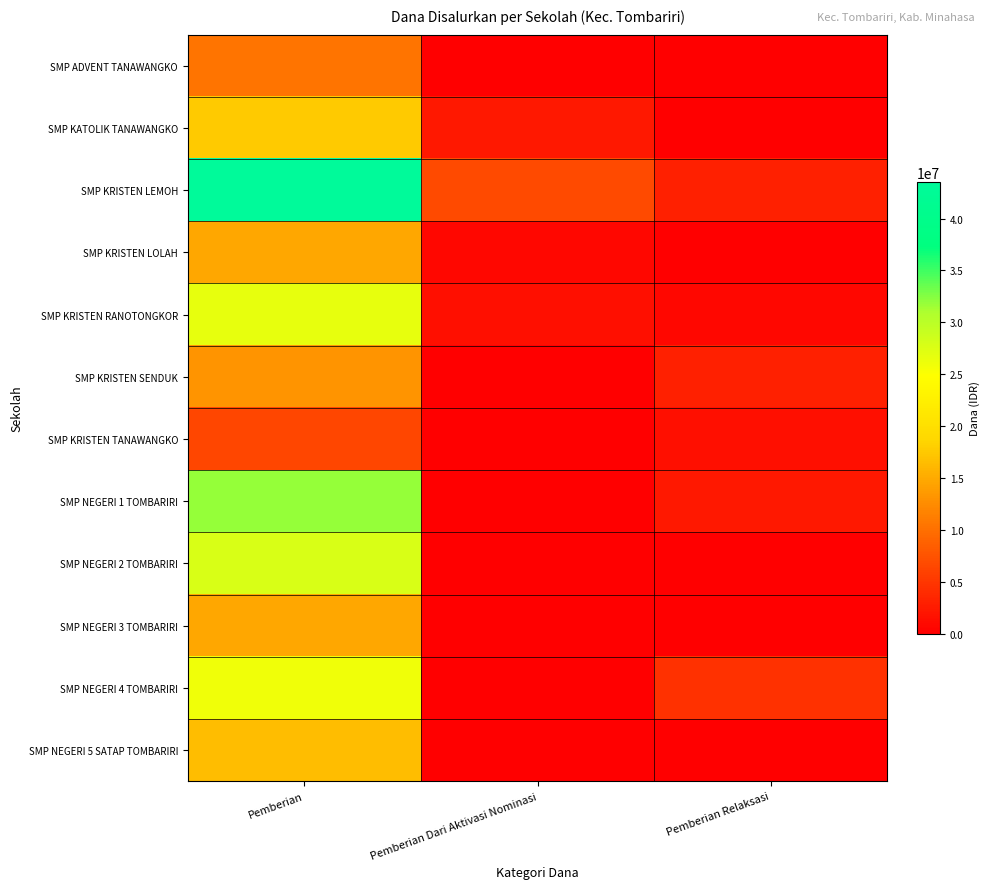

What is the total value across all series at Pemberian Dari Aktivasi Nominasi?

11250000